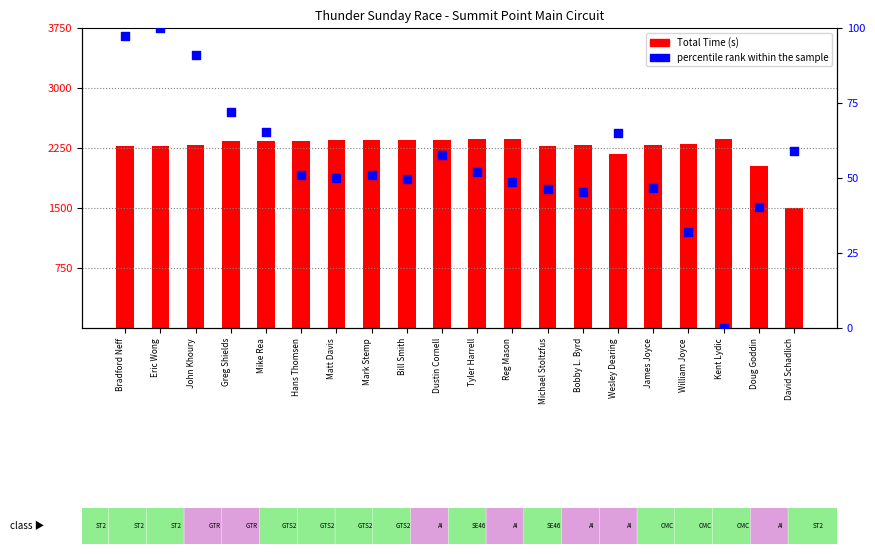

Which series has the largest total across all categories?

Total Time (s)